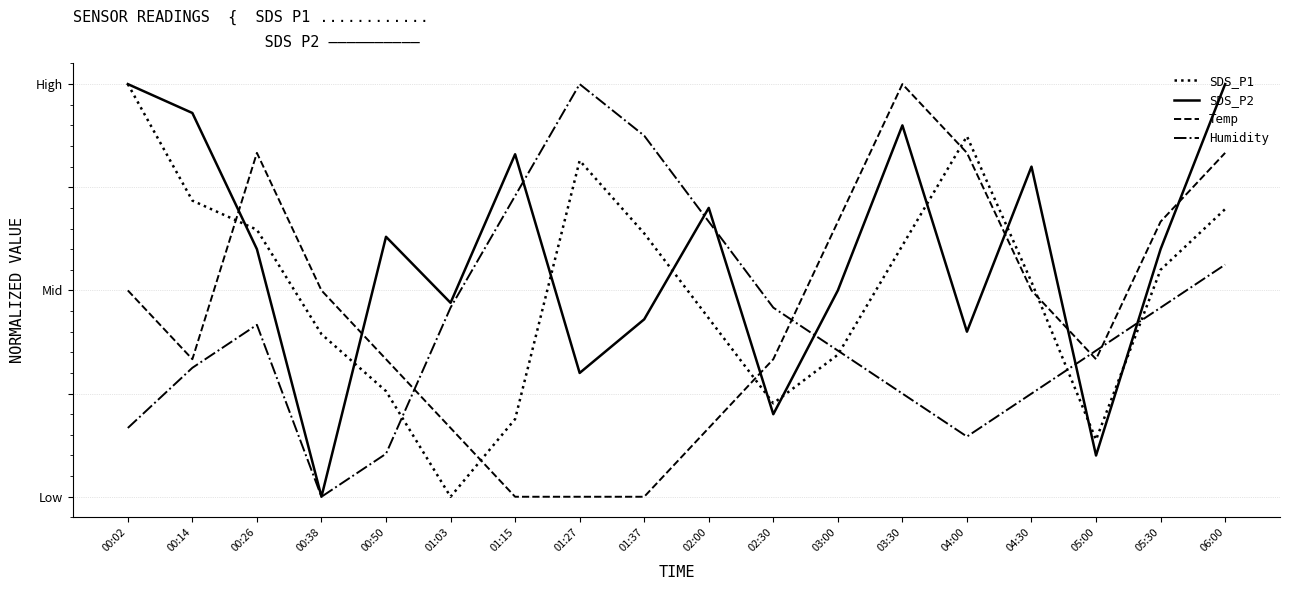

Which series ends up on top after the final intersection of SDS_P2 and SDS_P1?

SDS_P2